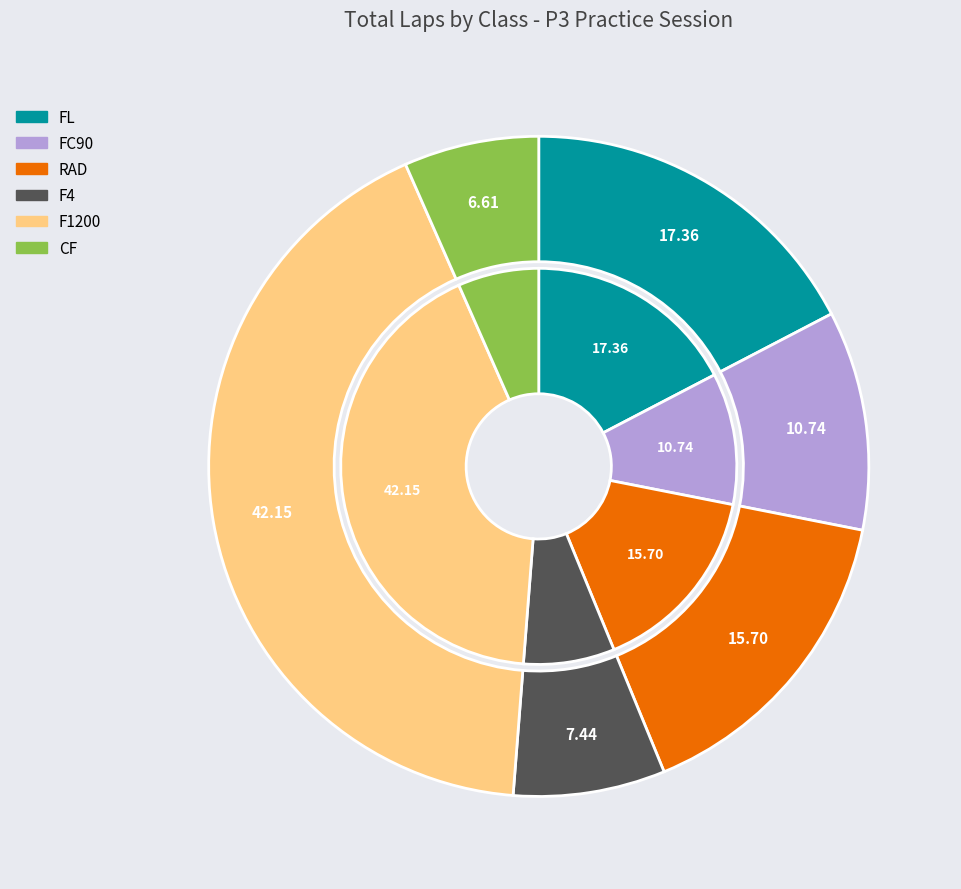

To the nearest percent, what is the difference between the largest and smallest slice percentages?

36%